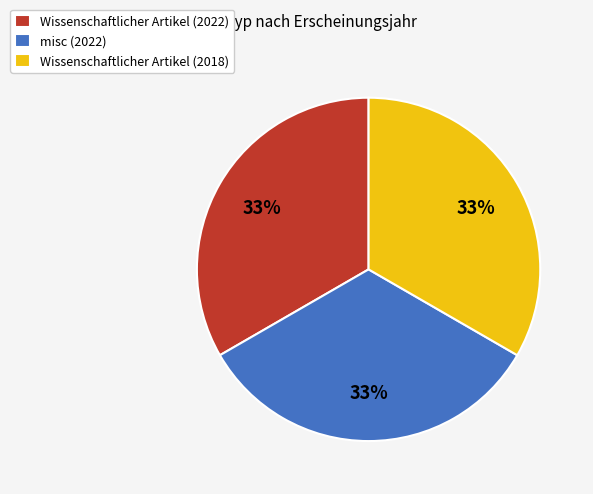

To the nearest percent, what percentage of the pie is Wissenschaftlicher Artikel (2018)?

33%